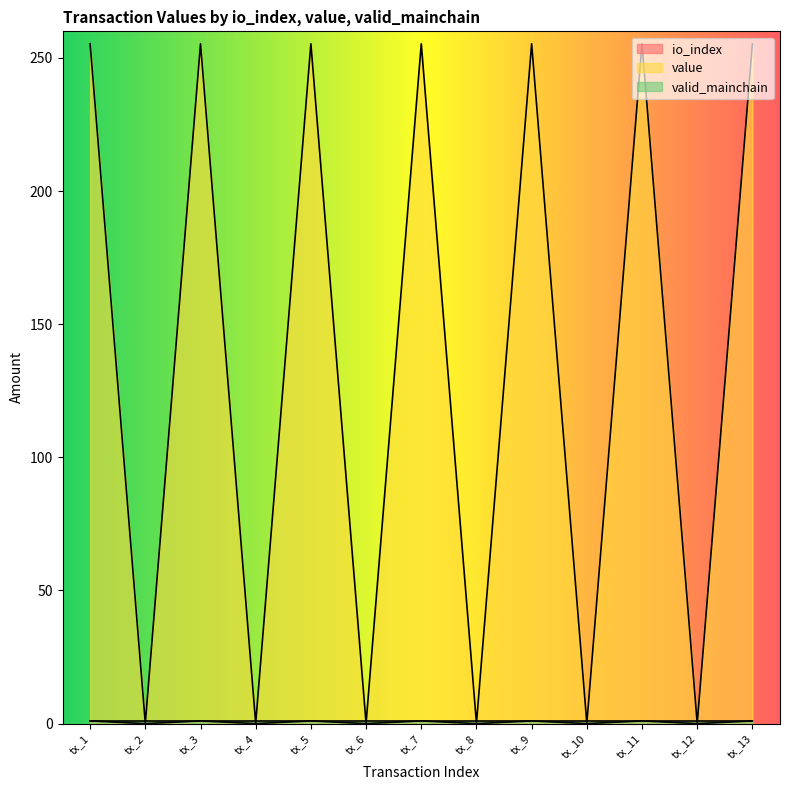

List the labels in order of io_index value, smallest first.

tx_2, tx_4, tx_6, tx_8, tx_10, tx_12, tx_1, tx_3, tx_5, tx_7, tx_9, tx_11, tx_13